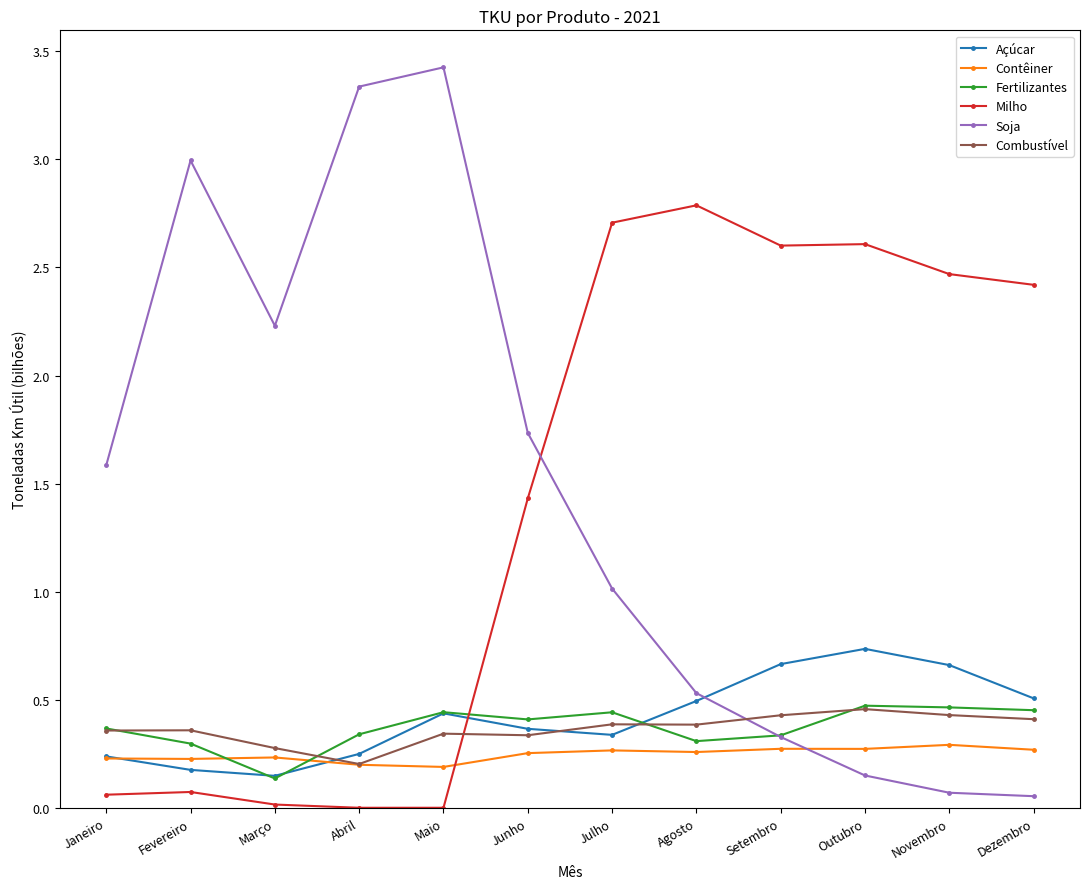

At how many categories does at least one series exceed 2?

10